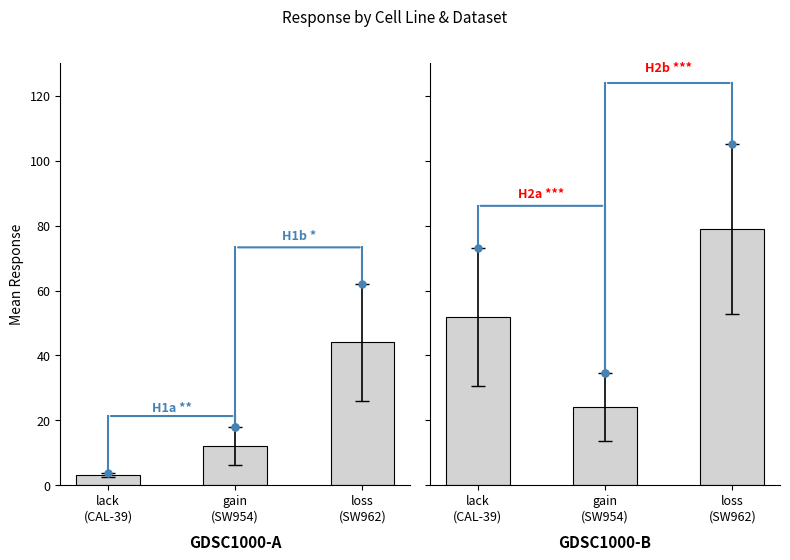

What is the change in value from lack
(CAL-39) to loss
(SW962)?

+27.1